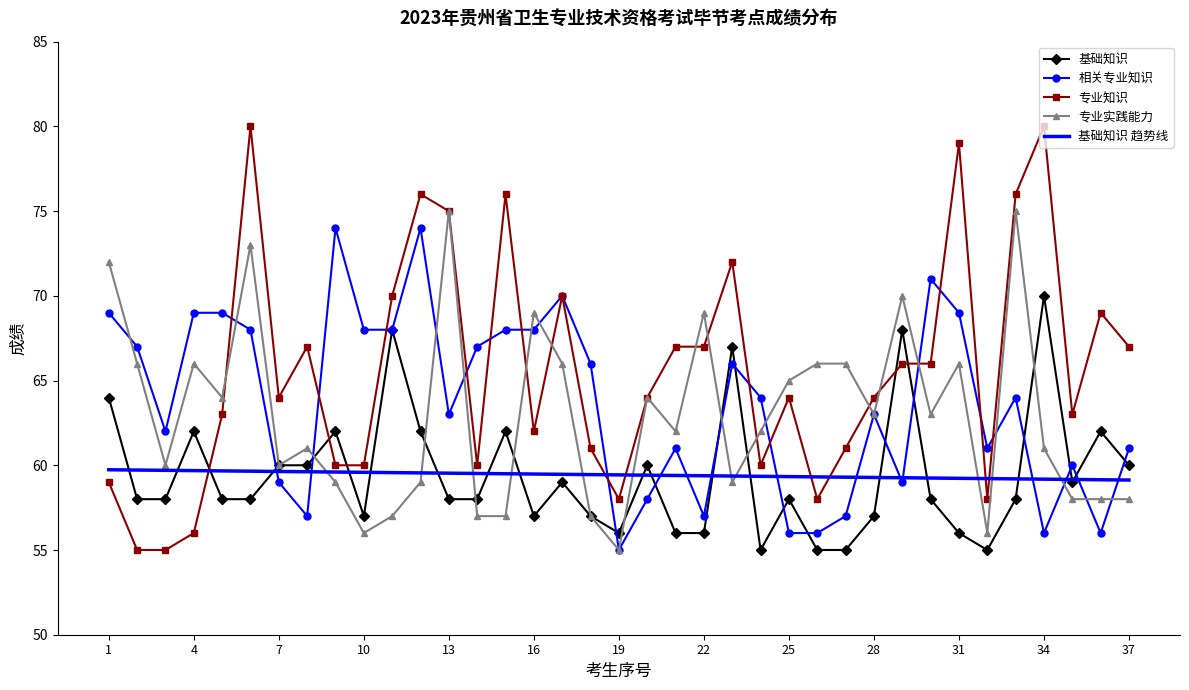

True or false: 专业知识 and 基础知识 cross at least once.

True